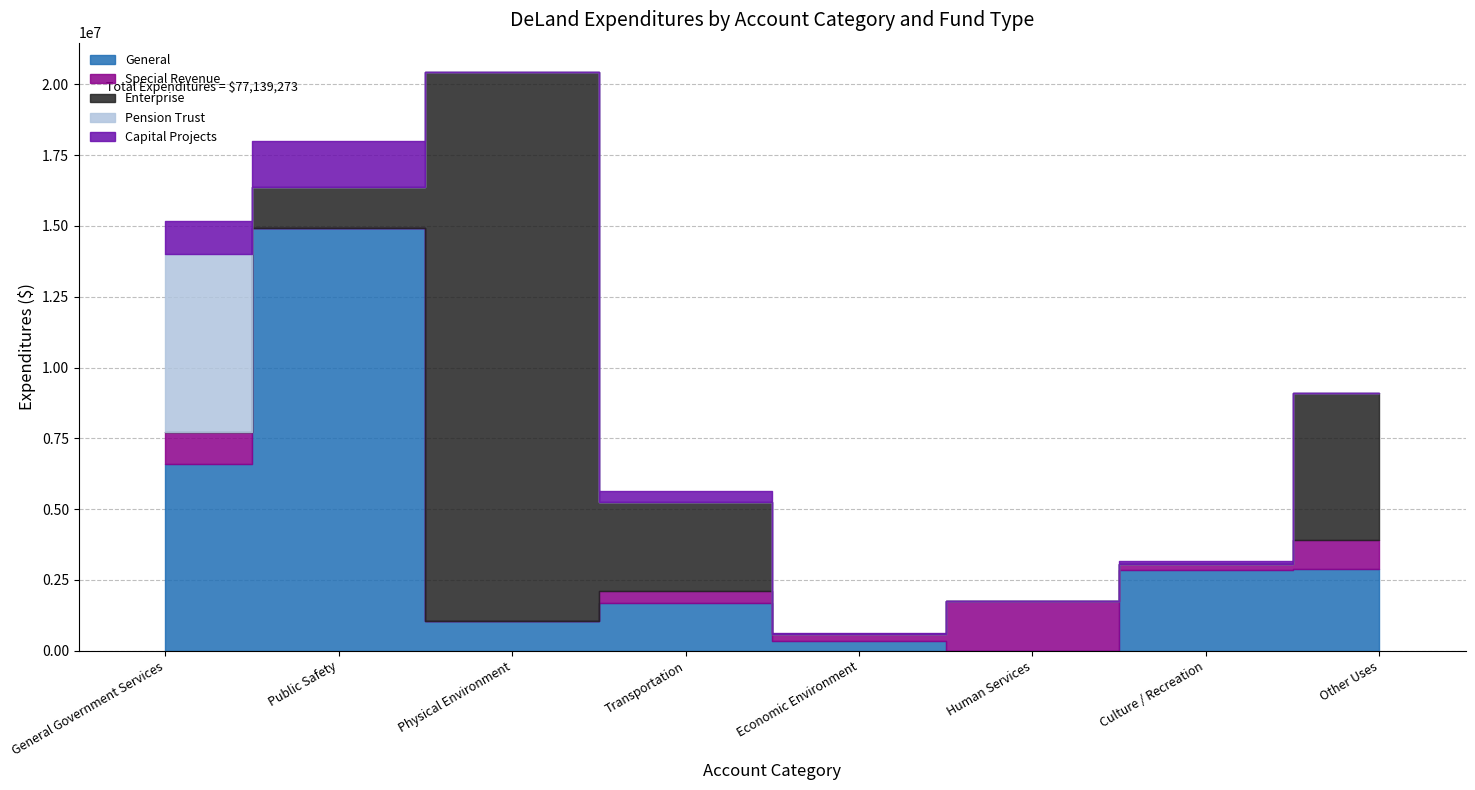

Rank the series at Economic Environment from highest to lowest value.

General, Special Revenue, Capital Projects, Enterprise, Pension Trust